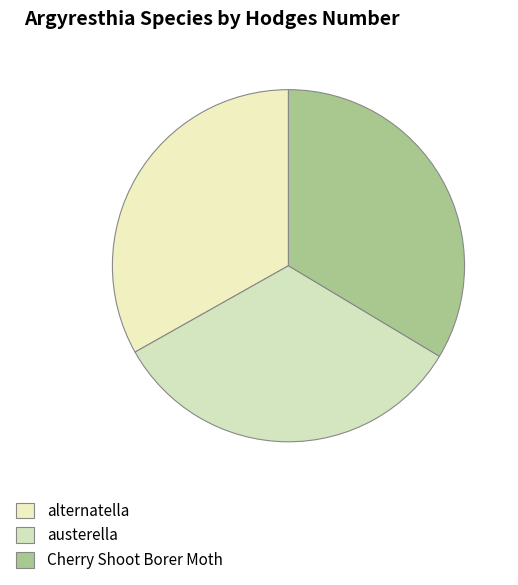

Count the number of slices in the pie.

3